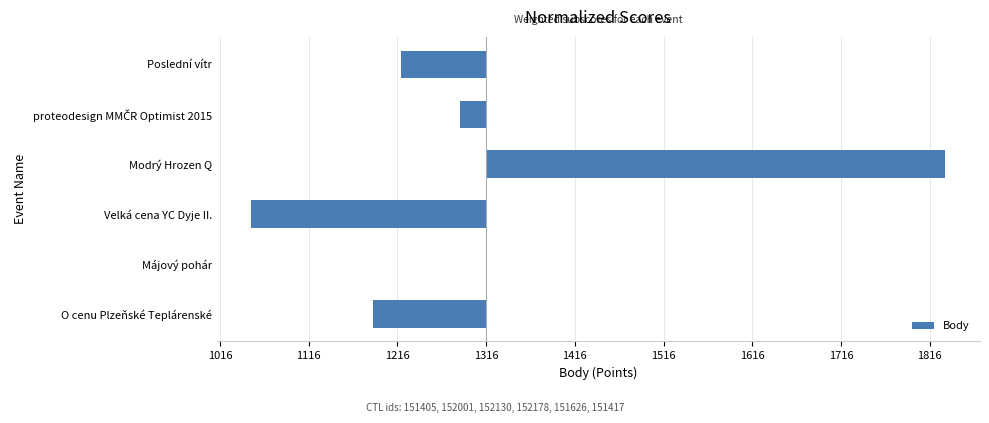

How many values are below -29?

4